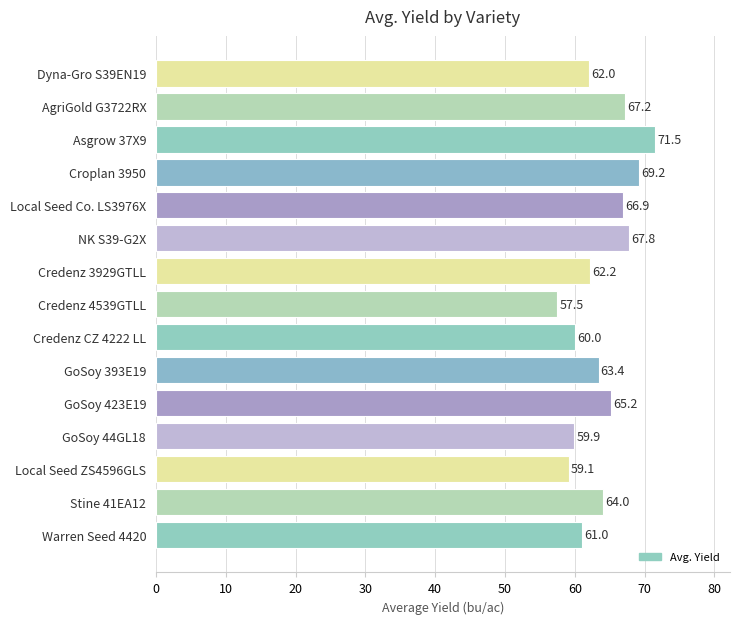

List the labels in order of value, smallest first.

Credenz 4539GTLL, Local Seed ZS4596GLS, GoSoy 44GL18, Credenz CZ 4222 LL, Warren Seed 4420, Dyna-Gro S39EN19, Credenz 3929GTLL, GoSoy 393E19, Stine 41EA12, GoSoy 423E19, Local Seed Co. LS3976X, AgriGold G3722RX, NK S39-G2X, Croplan 3950, Asgrow 37X9